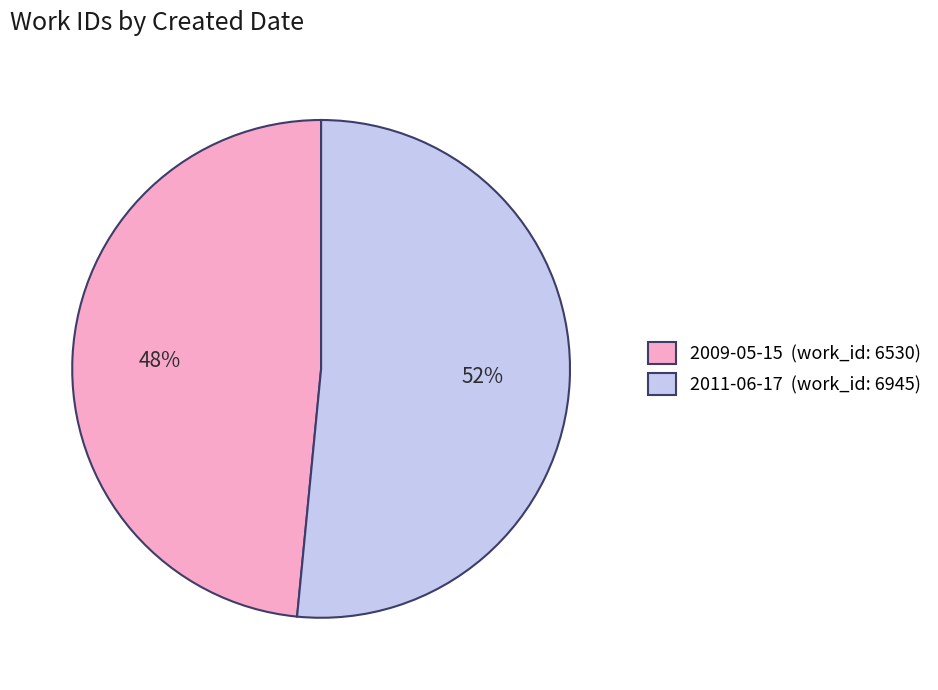

To the nearest percent, what portion does 2009-05-15 represent?

48%